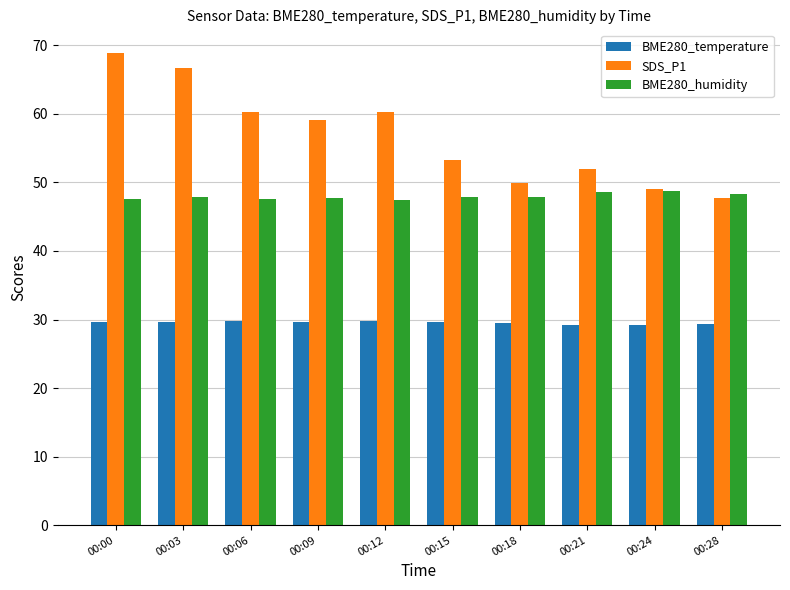

What is the difference between the highest and lowest values at 00:12?

30.5